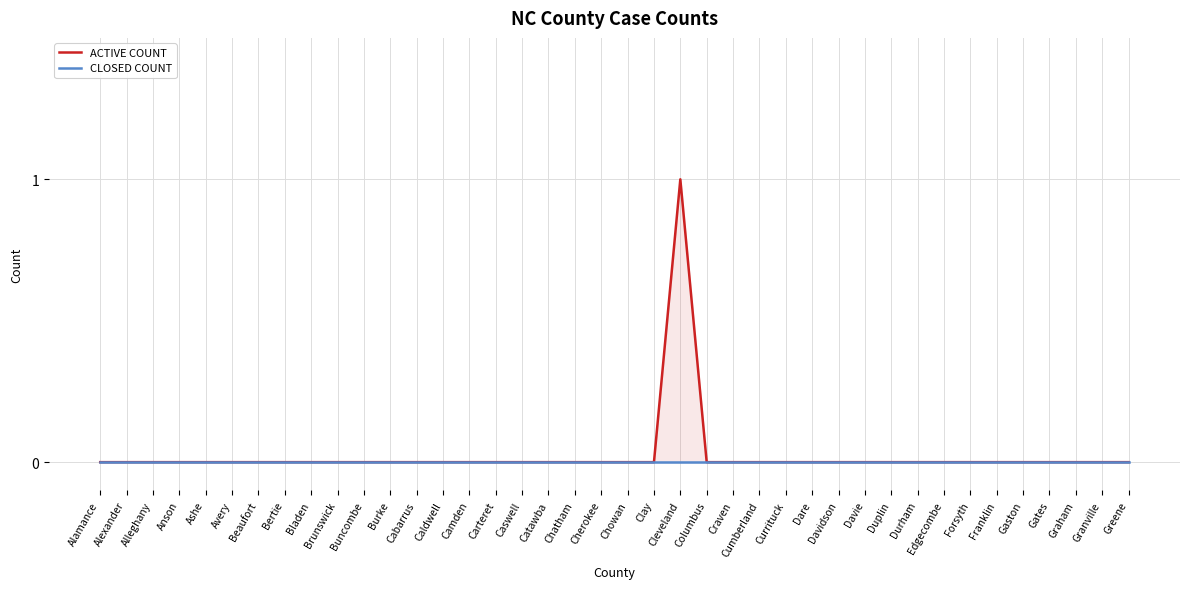

True or false: CLOSED COUNT and ACTIVE COUNT cross at least once.

False